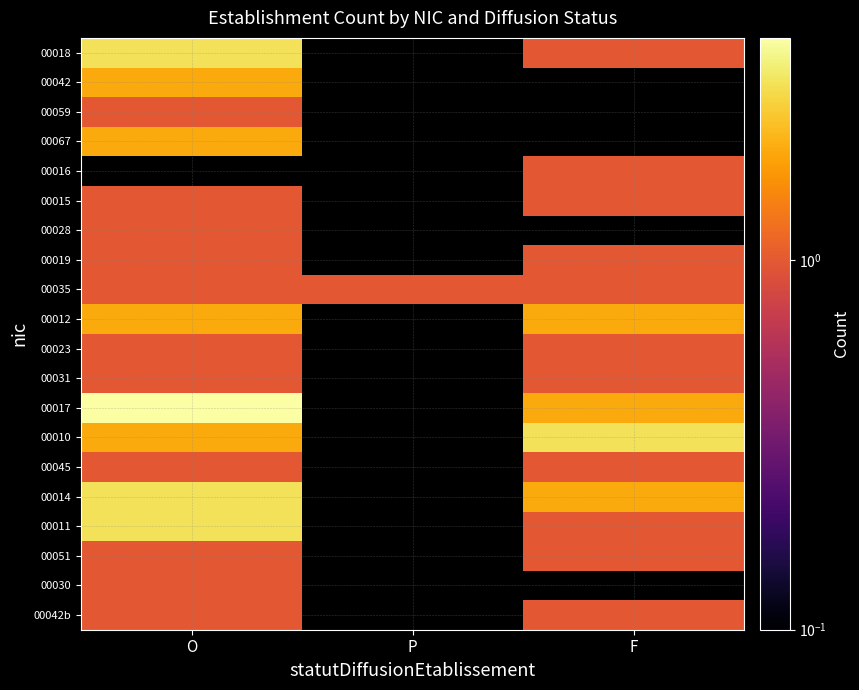

At how many categories does at least one series exceed 2?

2